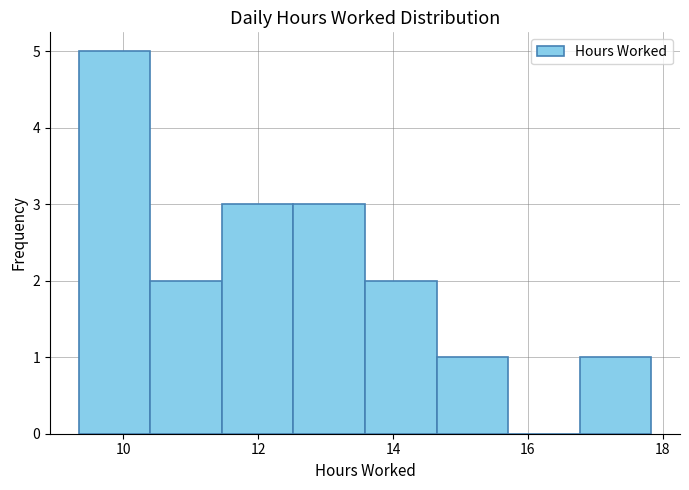

Reading left to right, list every bar in this chart as the range it spans on the x-axis followed by its height. Neither the bar edges nor the heights are printed on the chart, so give them approximately, as read against the axes.

9.4 to 10.4: 5
10.4 to 11.4: 2
11.4 to 12.6: 3
12.6 to 13.6: 3
13.6 to 14.6: 2
14.6 to 15.8: 1
15.8 to 16.8: 0
16.8 to 17.8: 1